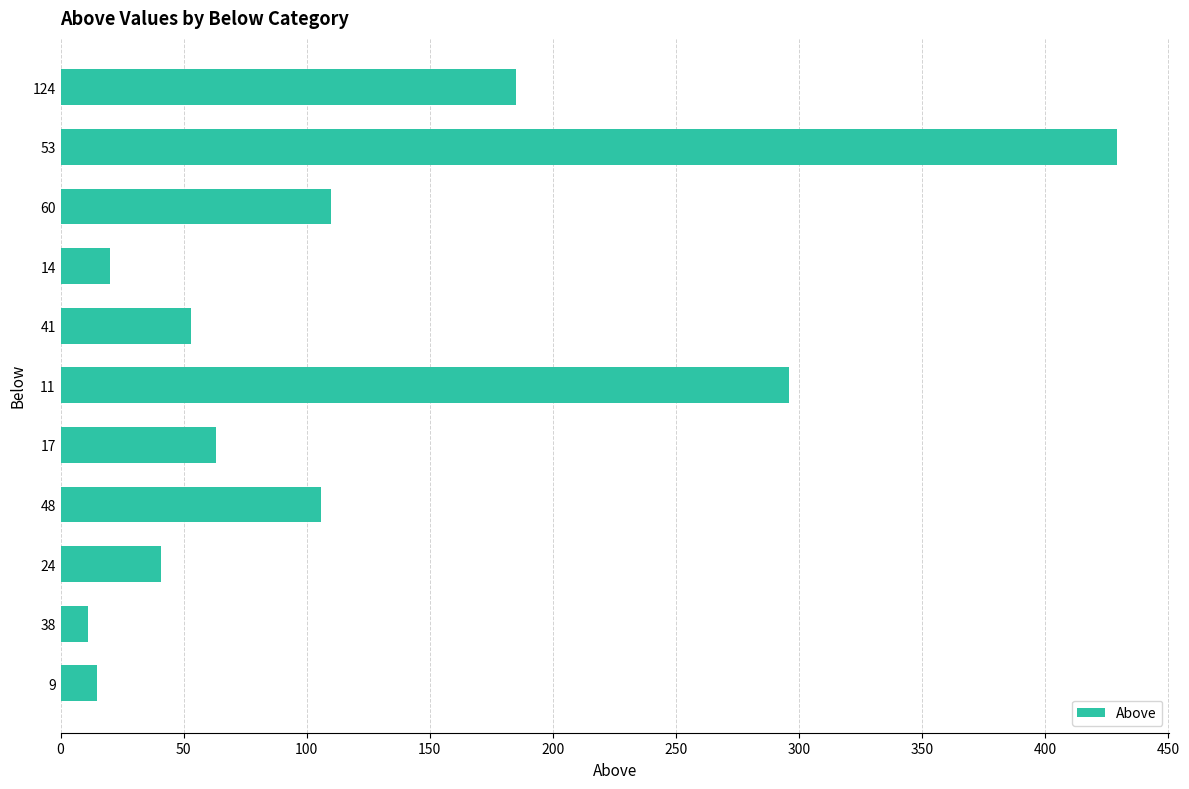

How many data points are above 63?

5